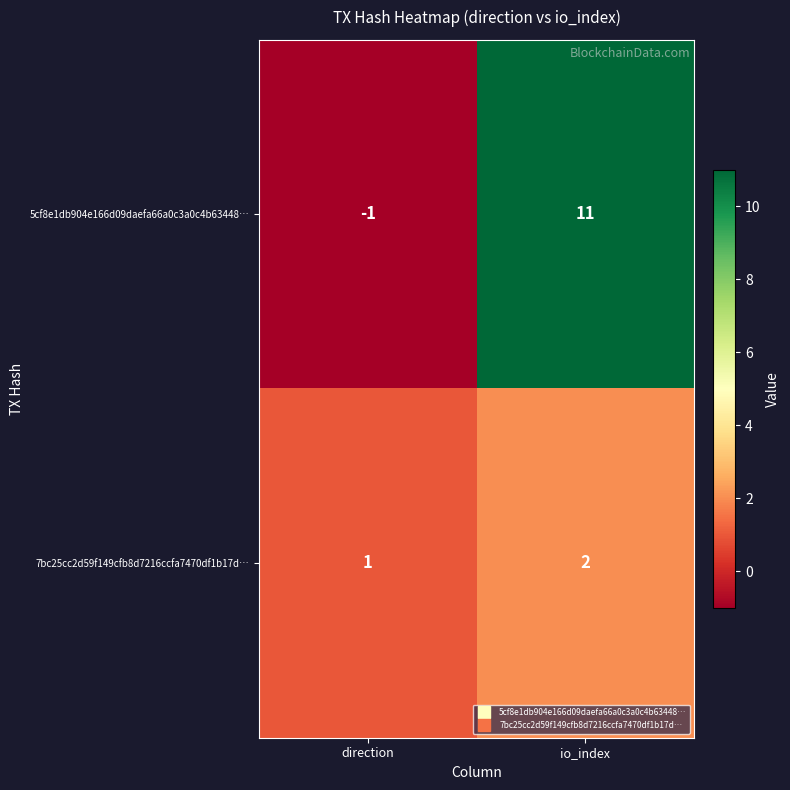

How many distinct data groups are displayed?

2